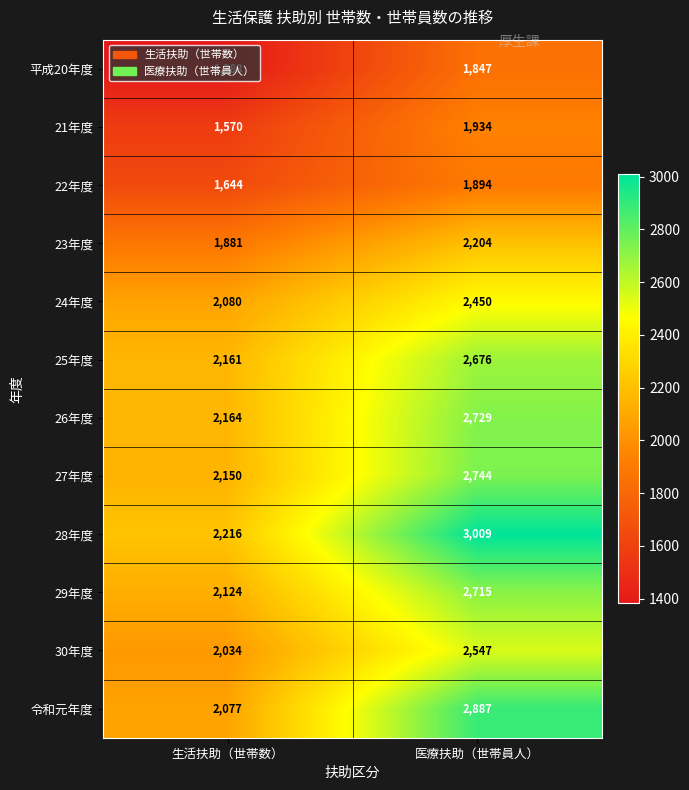

At which label is 26年度 closest to 2446?

生活扶助（世帯数）